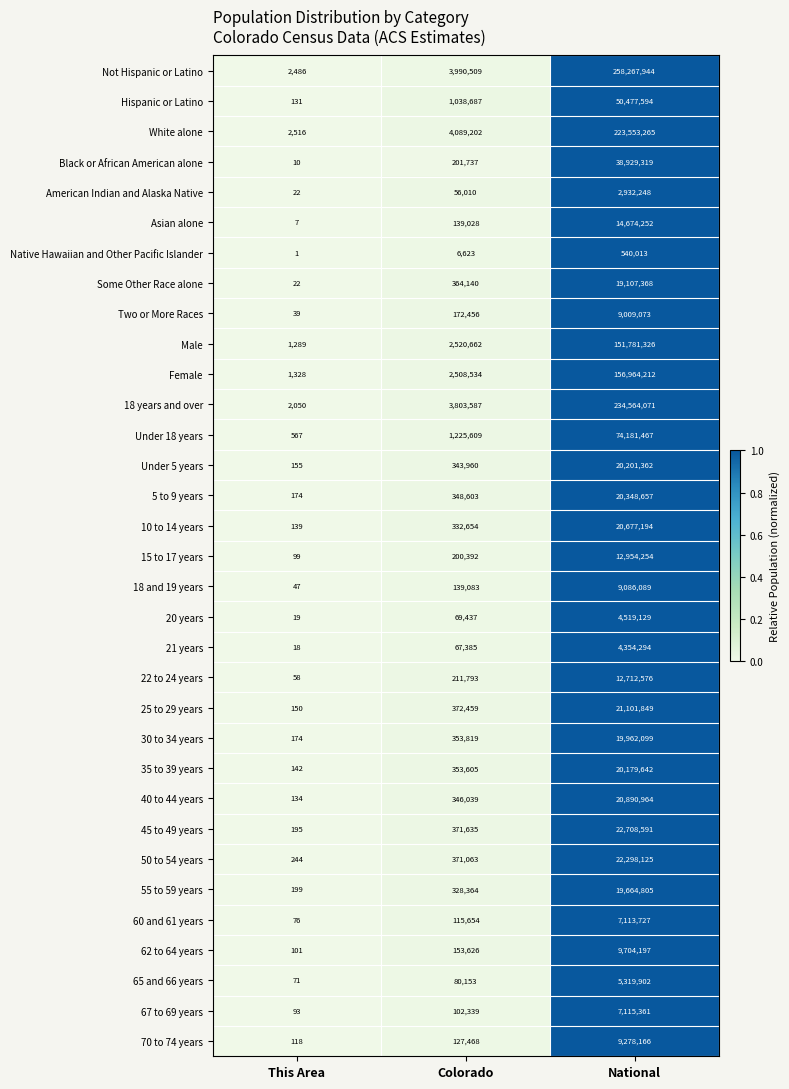

At which label is Not Hispanic or Latino closest to 129135215?

Colorado